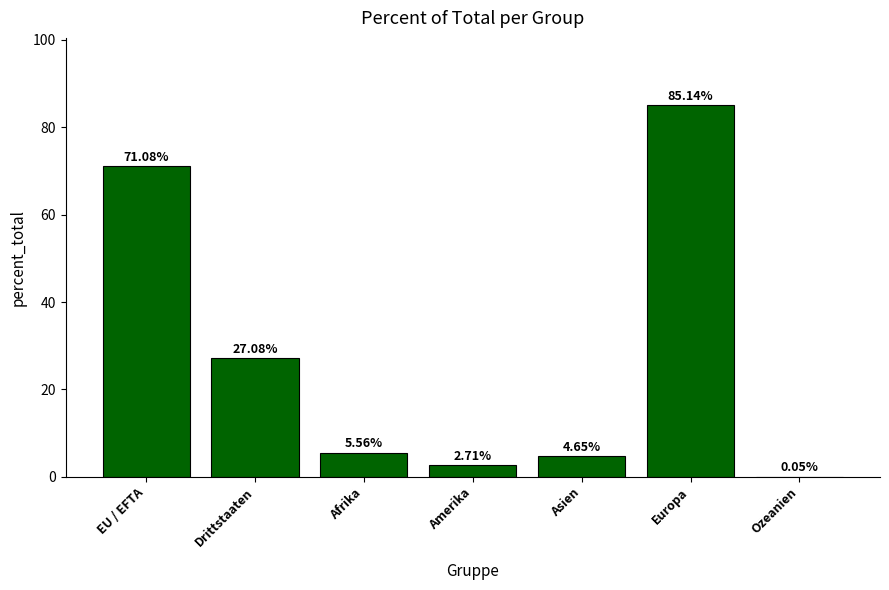

What is the change in value from Amerika to Asien?

+1.9